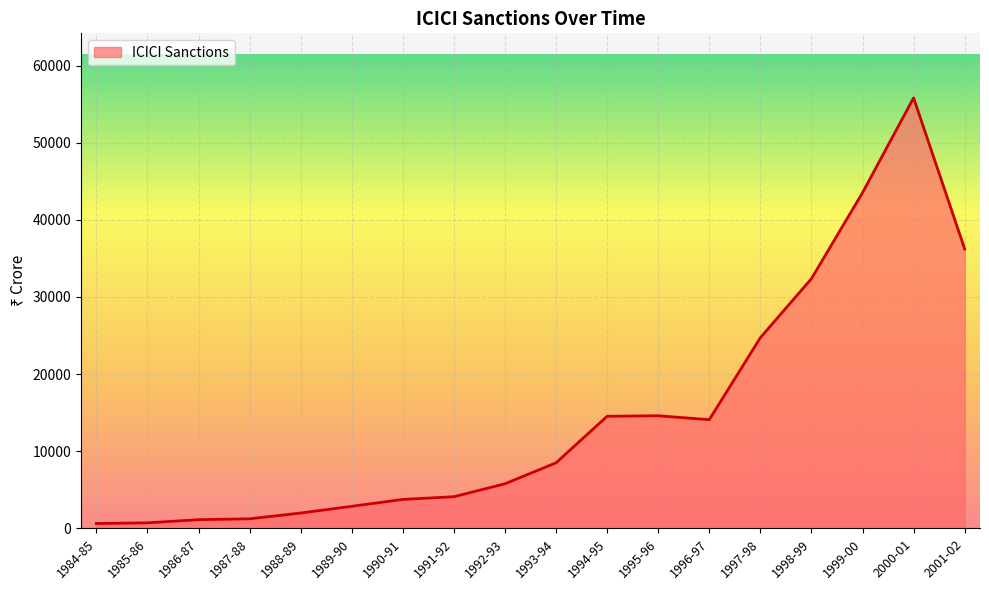

Which has a higher value, 1993-94 or 1997-98?

1997-98